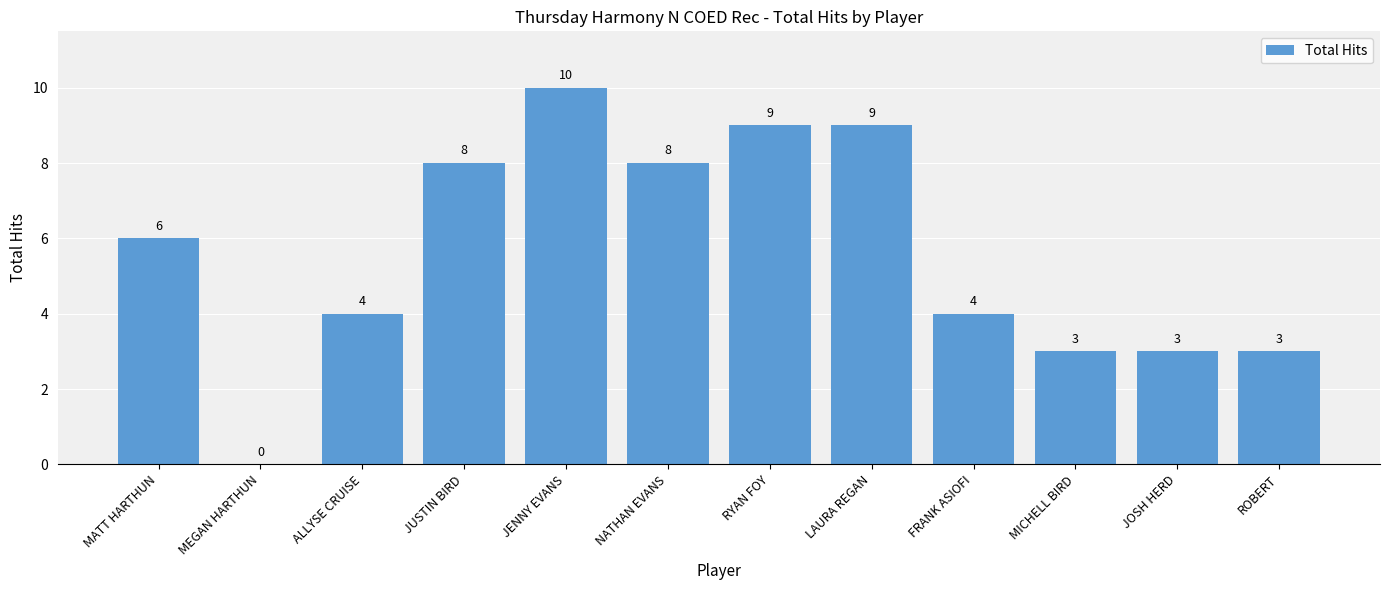

Reading left to right, list all the values displayed in this chart.

6	0	4	8	10	8	9	9	4	3	3	3